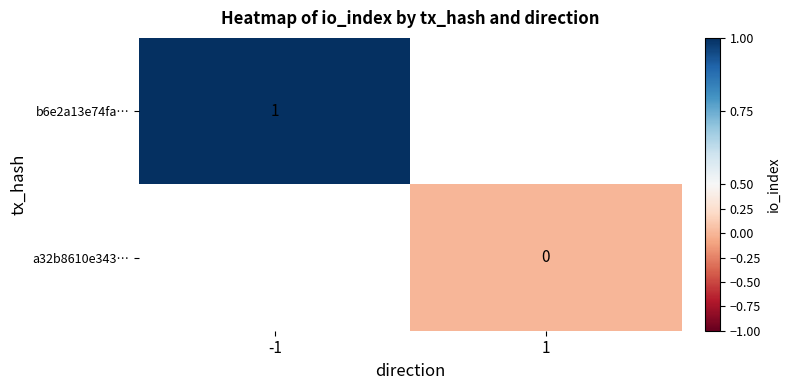

Which category has the highest value across all series?

-1